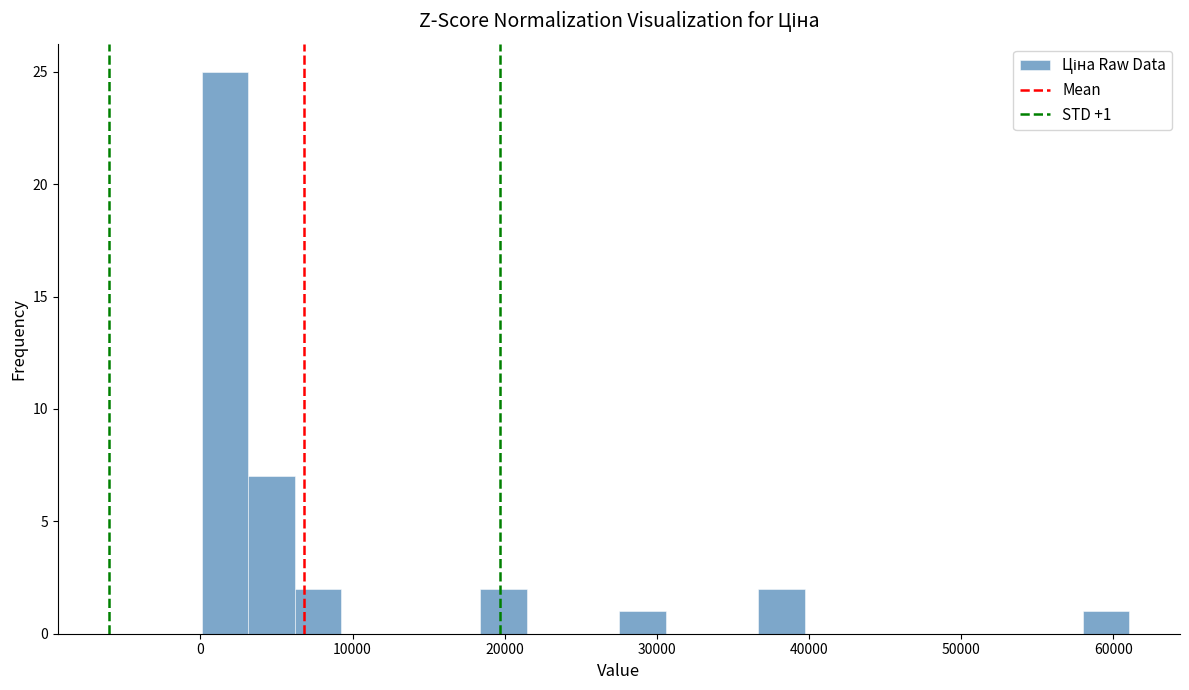

Around what value on the x-axis is the tallest bar? Give the approximate position of its centre, as read against the axis.

2000